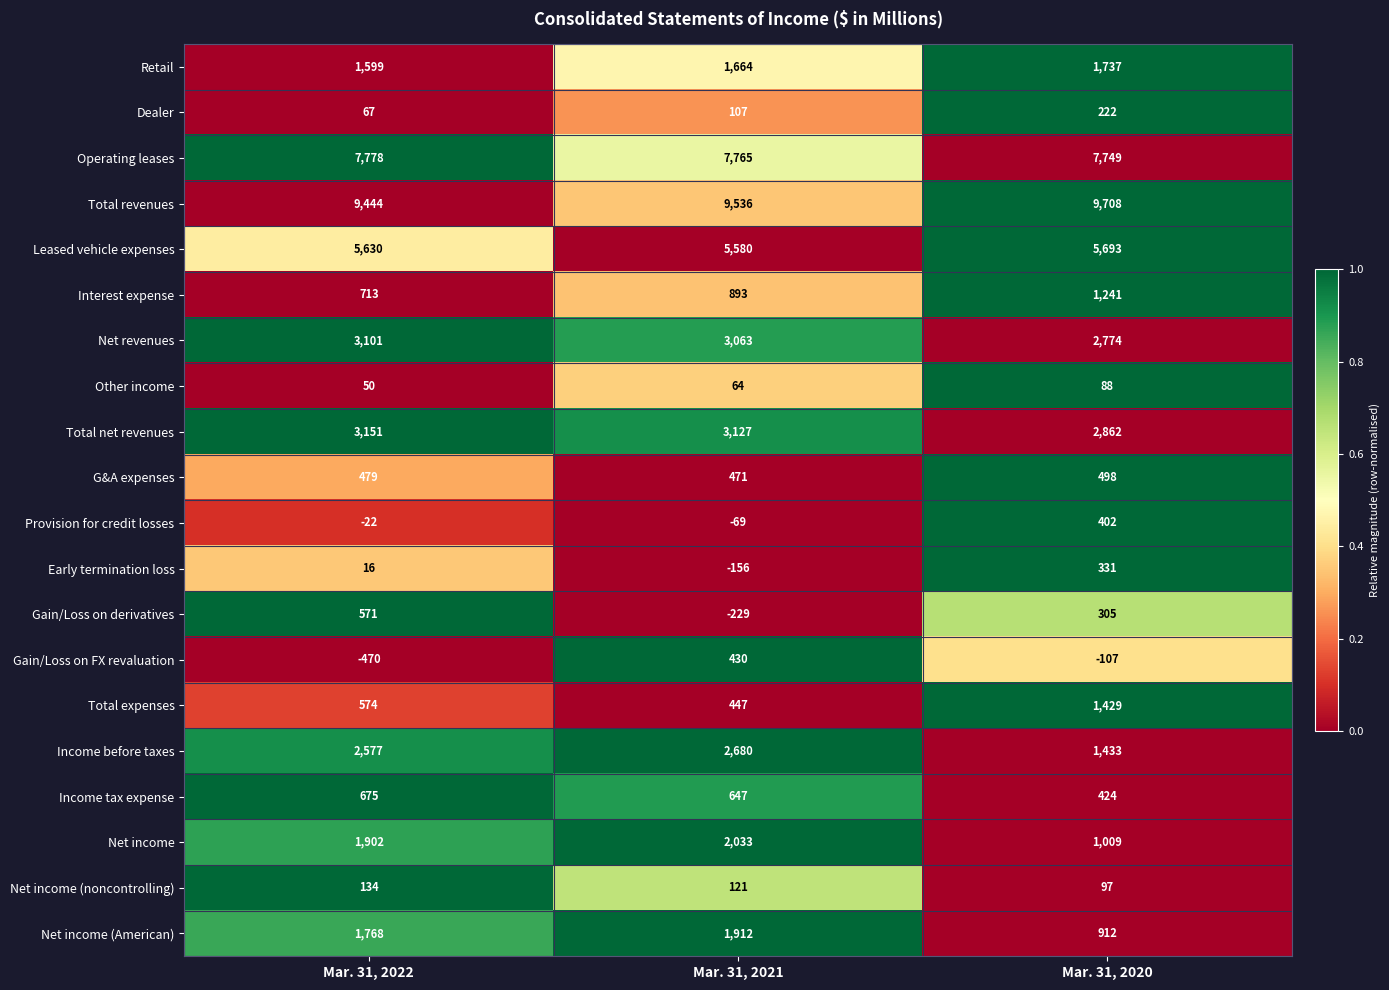

Which series has the largest range (max minus min)?

Income before taxes